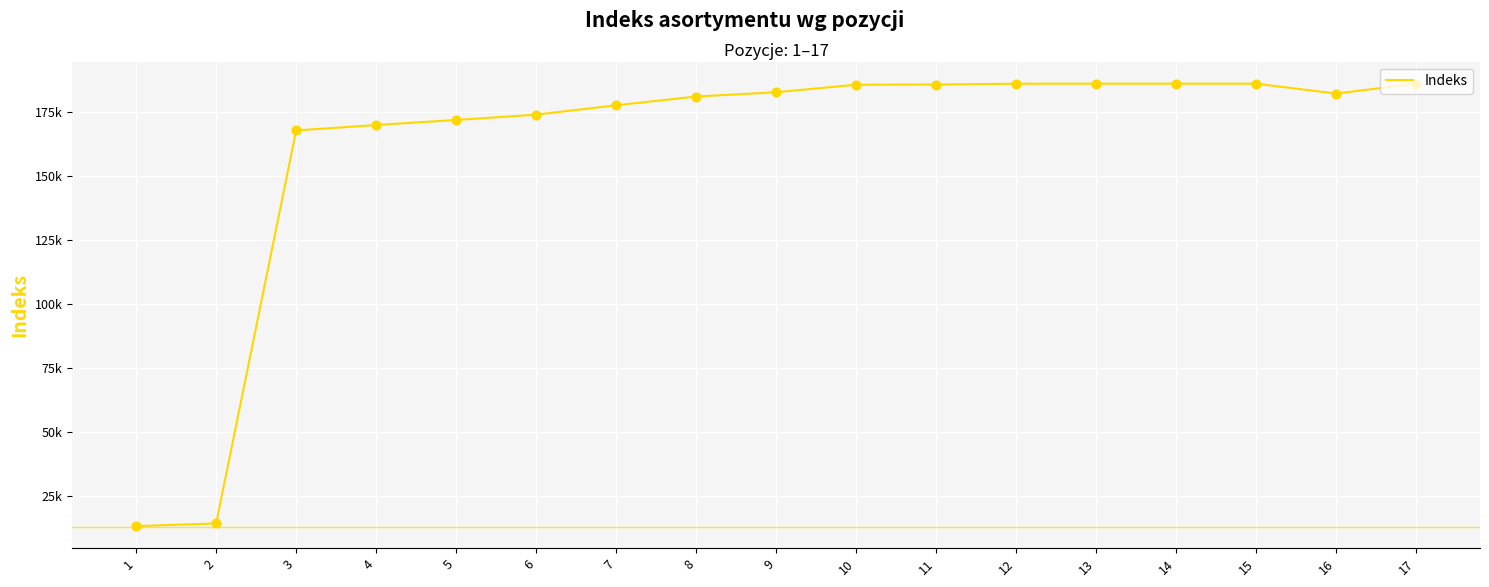

Which has a higher value, 6 or 9?

9